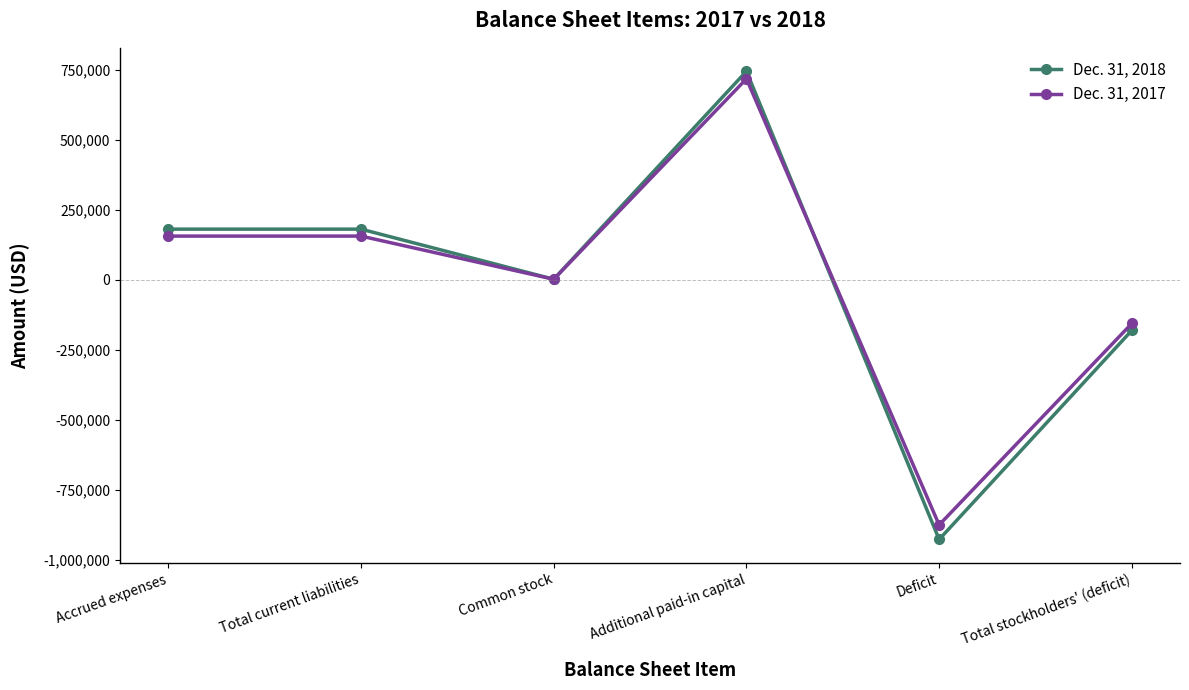

What position from the right is Total stockholders' (deficit)?

1